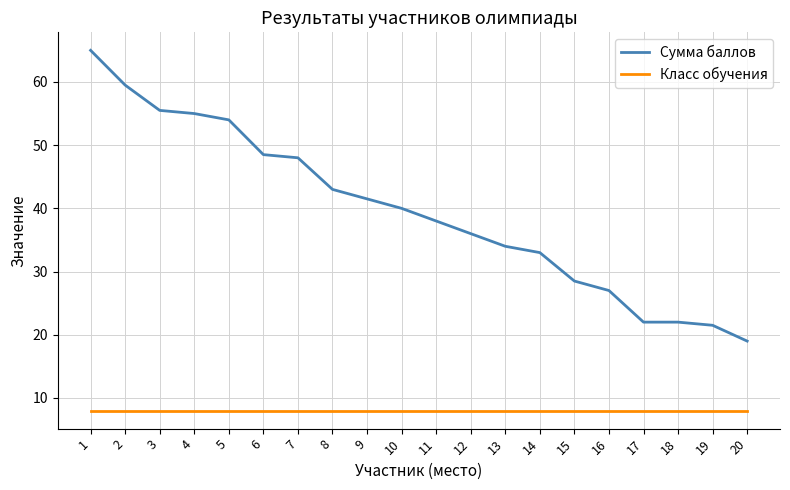

What is the total value across all series at 1?

73.0